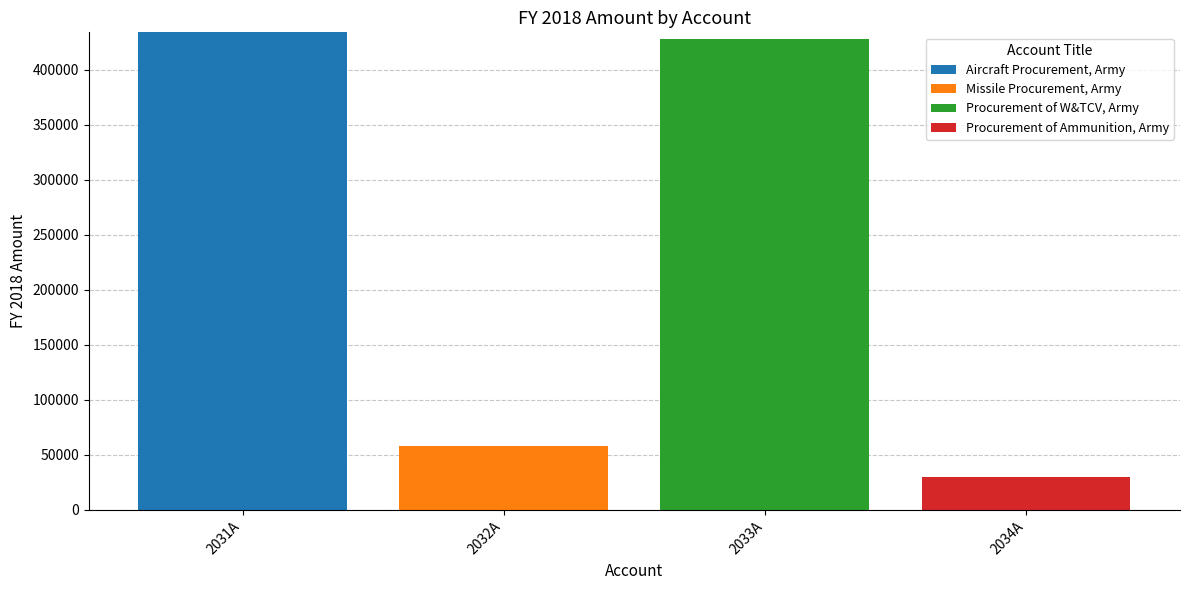

What is the highest value of the Aircraft Procurement, Army series?

433814